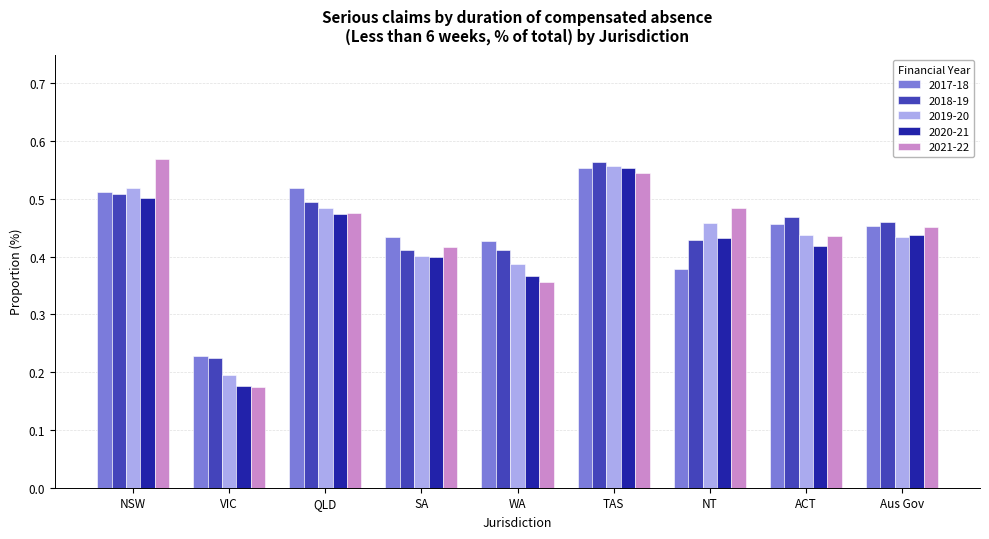

How many bars are there in total?

45